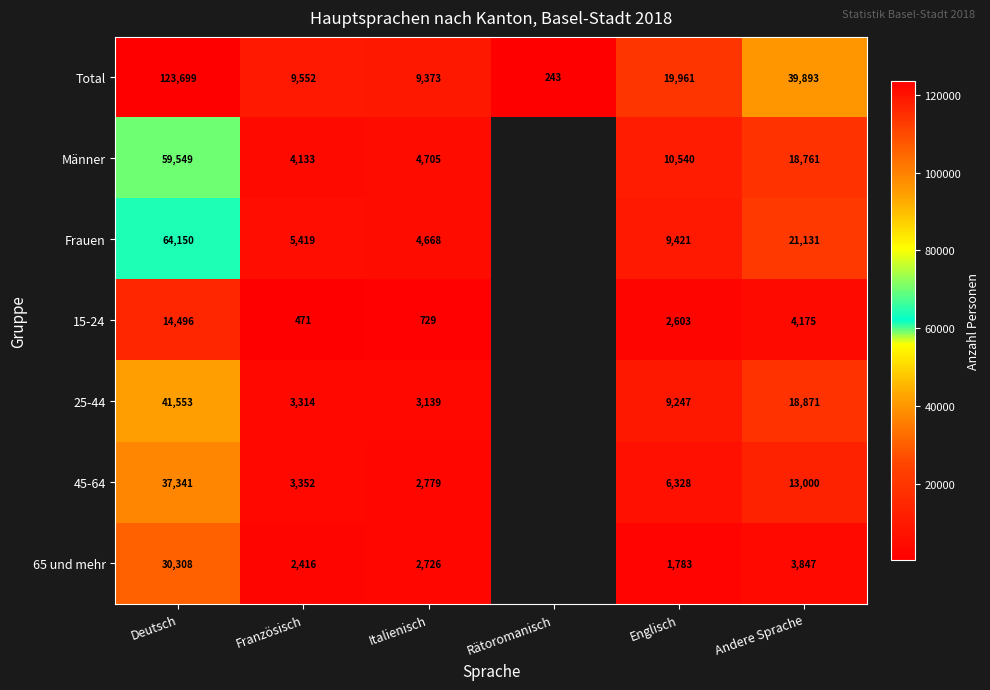

Is the value of 65 und mehr at Französisch greater than the value of 45-64 at Andere Sprache?

No